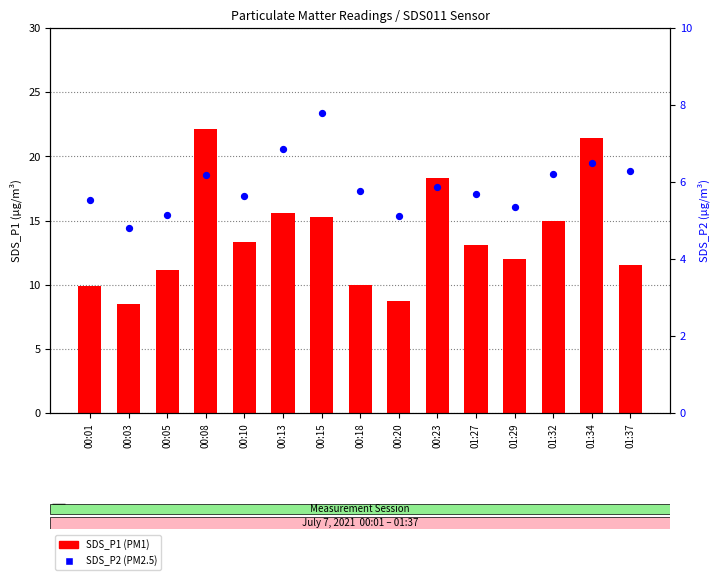

Which series has the largest total across all categories?

SDS_P1